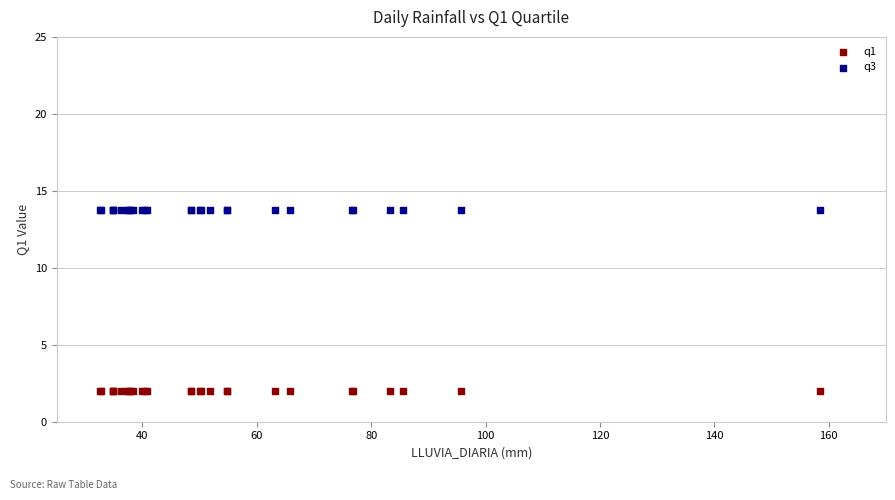

Which series contains the highest Y value?

q3